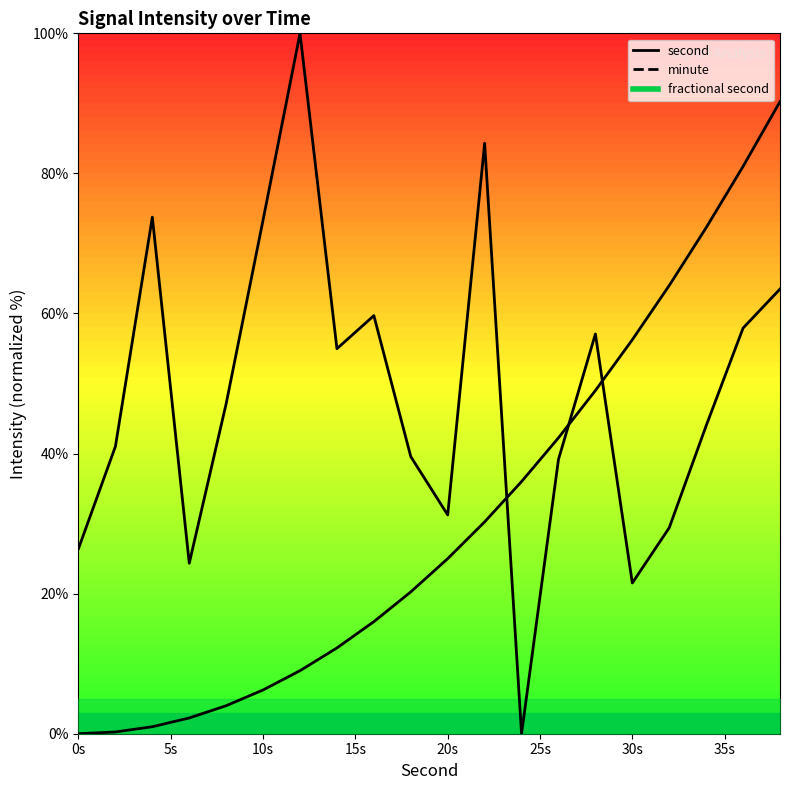

True or false: minute has more than 2 interior local peaks.

False